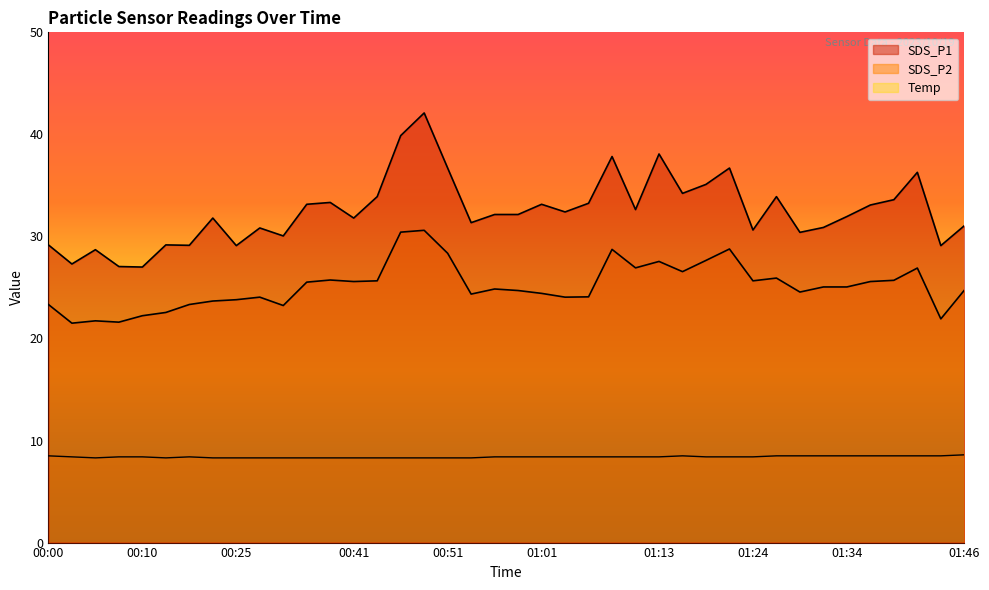

Reading right to left, transcribe all the data shown in this chart.

SDS_P1: 31.1	29.1	36.3	33.6	33.1	31.9	30.9	30.4	33.9	30.6	36.7	35.1	34.2	38.1	32.6	37.8	33.2	32.4	33.1	32.1	32.1	31.4	36.7	42.1	39.9	33.9	31.8	33.3	33.1	30.1	30.8	29.1	31.8	29.1	29.2	27.0	27.1	28.7	27.3	29.2
SDS_P2: 24.7	21.9	26.9	25.7	25.6	25.1	25.1	24.6	25.9	25.6	28.8	27.6	26.6	27.6	26.9	28.7	24.1	24.1	24.4	24.7	24.9	24.4	28.4	30.6	30.4	25.6	25.6	25.7	25.5	23.2	24.1	23.8	23.7	23.3	22.6	22.2	21.6	21.7	21.5	23.3
Temp: 8.6	8.5	8.5	8.5	8.5	8.5	8.5	8.5	8.5	8.4	8.4	8.4	8.5	8.4	8.4	8.4	8.4	8.4	8.4	8.4	8.4	8.3	8.3	8.3	8.3	8.3	8.3	8.3	8.3	8.3	8.3	8.3	8.3	8.4	8.3	8.4	8.4	8.3	8.4	8.5